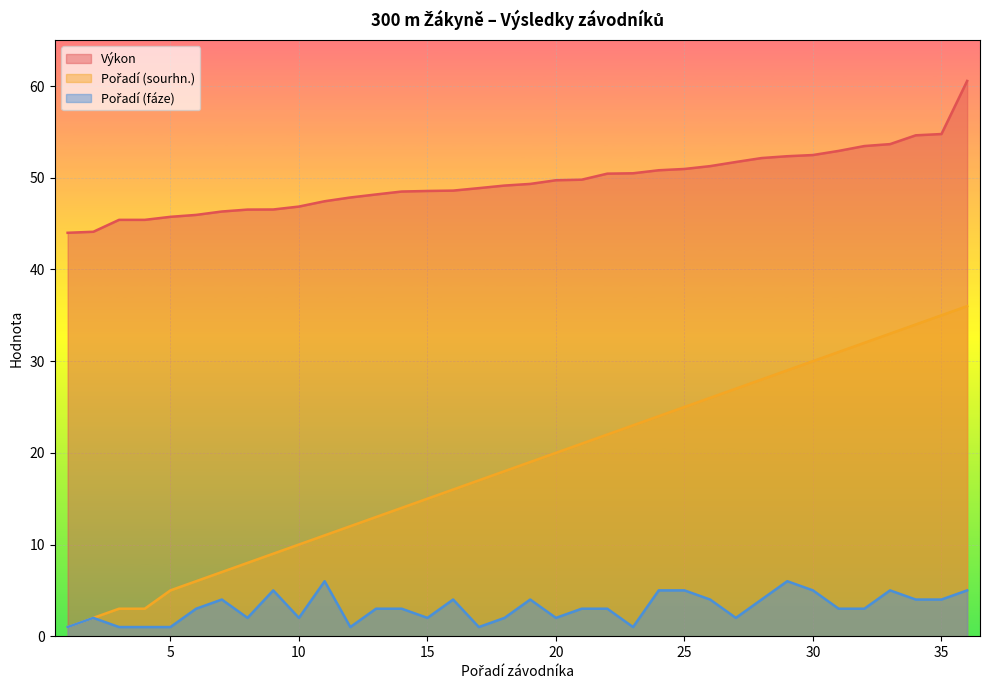

Rank the series by their average value, from lowest to highest.

Pořadí (fáze), Pořadí (sourhn.), Výkon